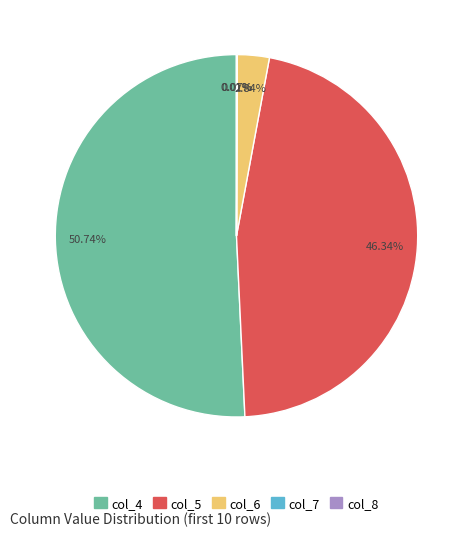

Does any single category account for the majority?

Yes